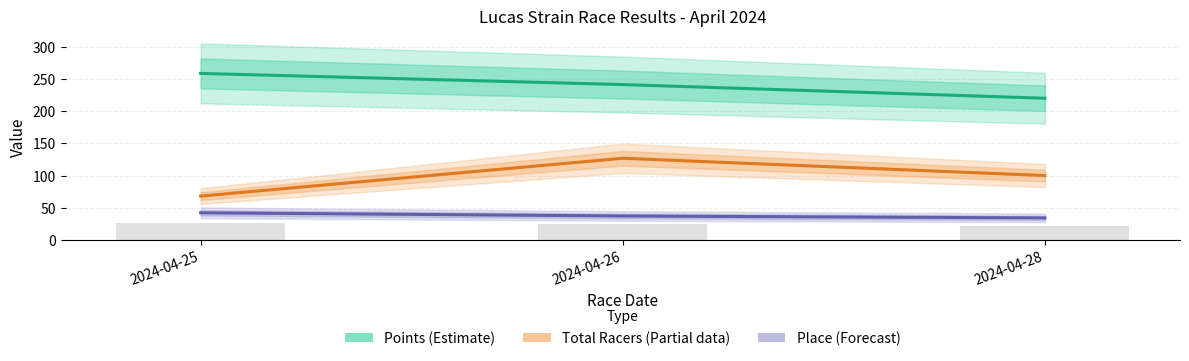

Which category has the highest value in the Place (Forecast) series?

2024-04-25